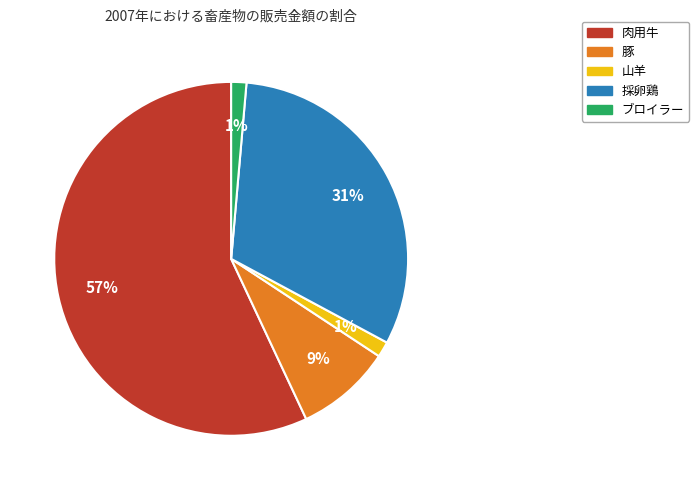

To the nearest percent, what is the average slice percentage?

20%